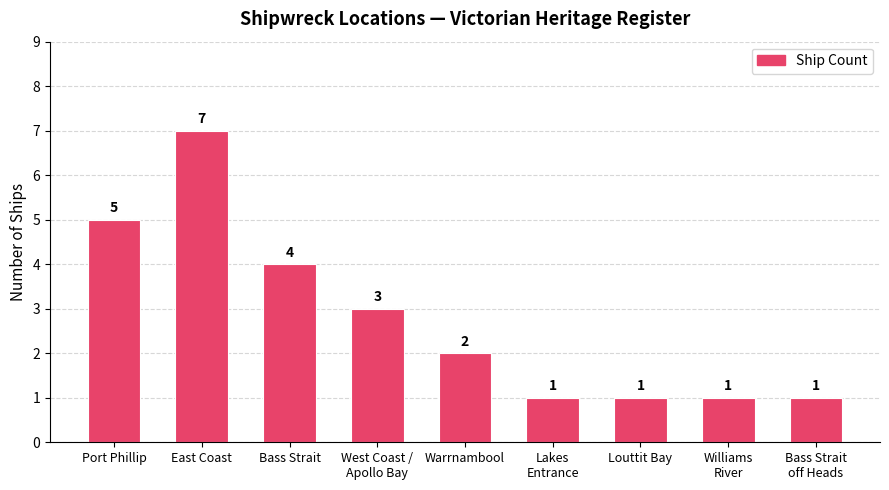

What is the difference between the values at Warrnambool and Port Phillip?

3